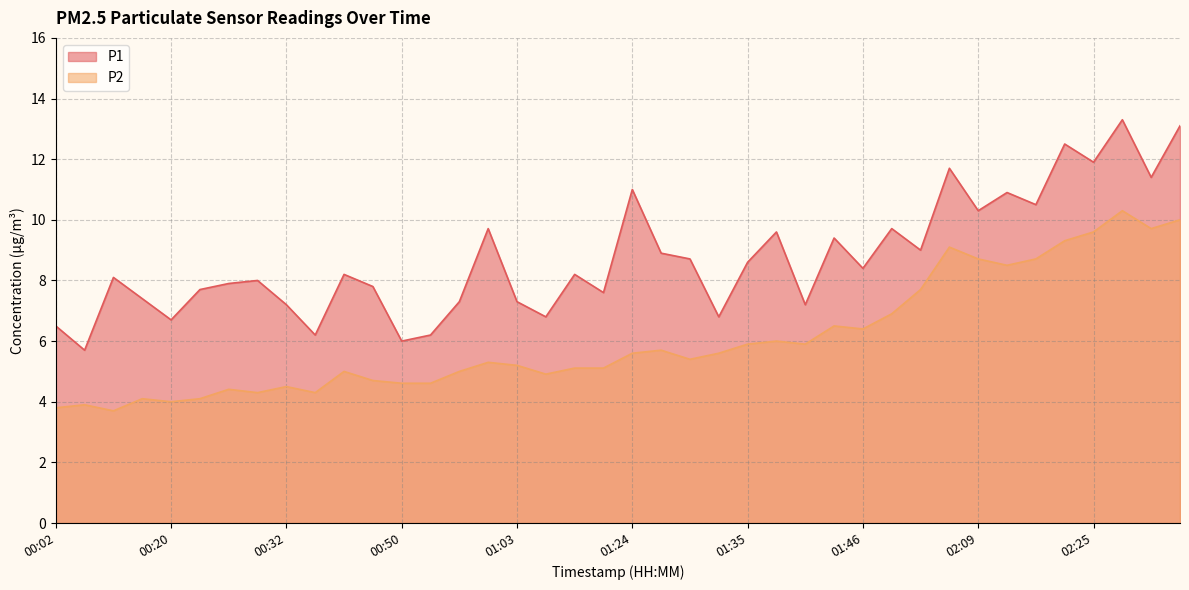

Does the chart display data point markers on the line(s)?

No